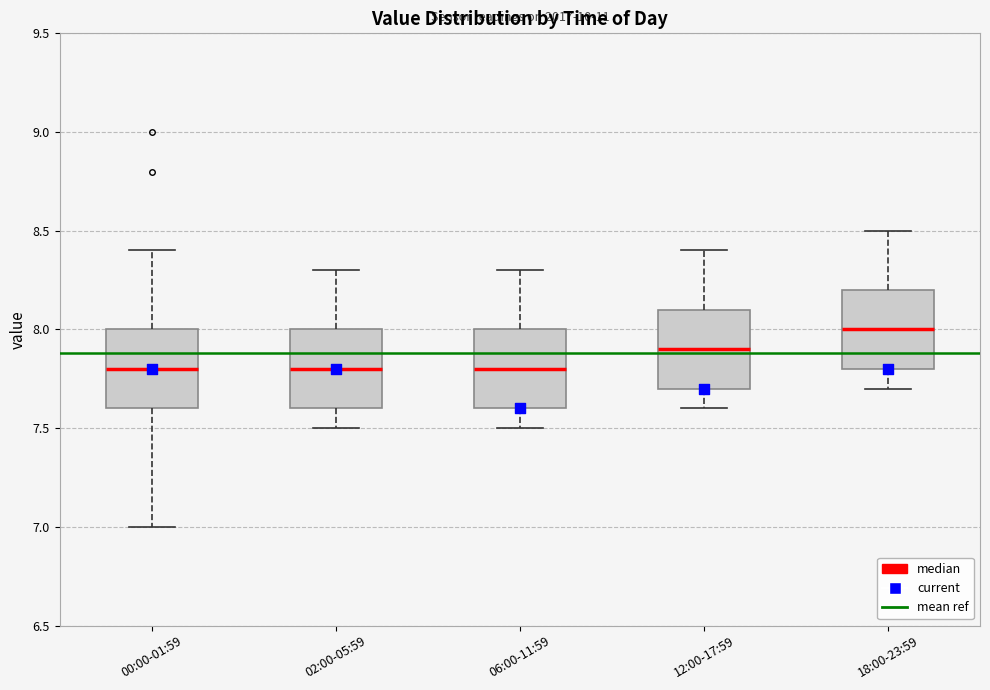

Reading left to right, transcribe this box plot: for each box, give where its median line is, the range the box spans, and where its two whiskers end, as read against the y-axis. The values are not printed on the chart, so give them approximately, as read against the axis.

00:00-01:59: median 7.8, box 7.6 to 8.0, whiskers 7.0 to 8.4
02:00-05:59: median 7.8, box 7.6 to 8.0, whiskers 7.5 to 8.3
06:00-11:59: median 7.8, box 7.6 to 8.0, whiskers 7.5 to 8.3
12:00-17:59: median 7.9, box 7.7 to 8.1, whiskers 7.6 to 8.4
18:00-23:59: median 8.0, box 7.8 to 8.2, whiskers 7.7 to 8.5